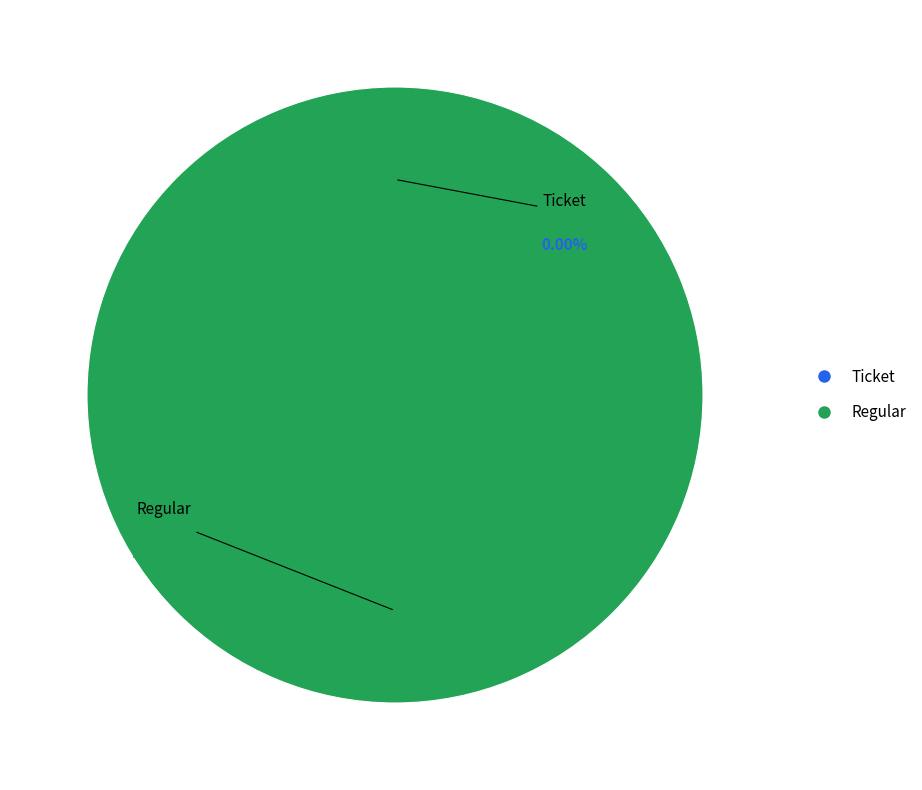

Which has a higher value, Regular tx (io_index=25) or Ticket tx (io_index=0)?

Regular tx (io_index=25)